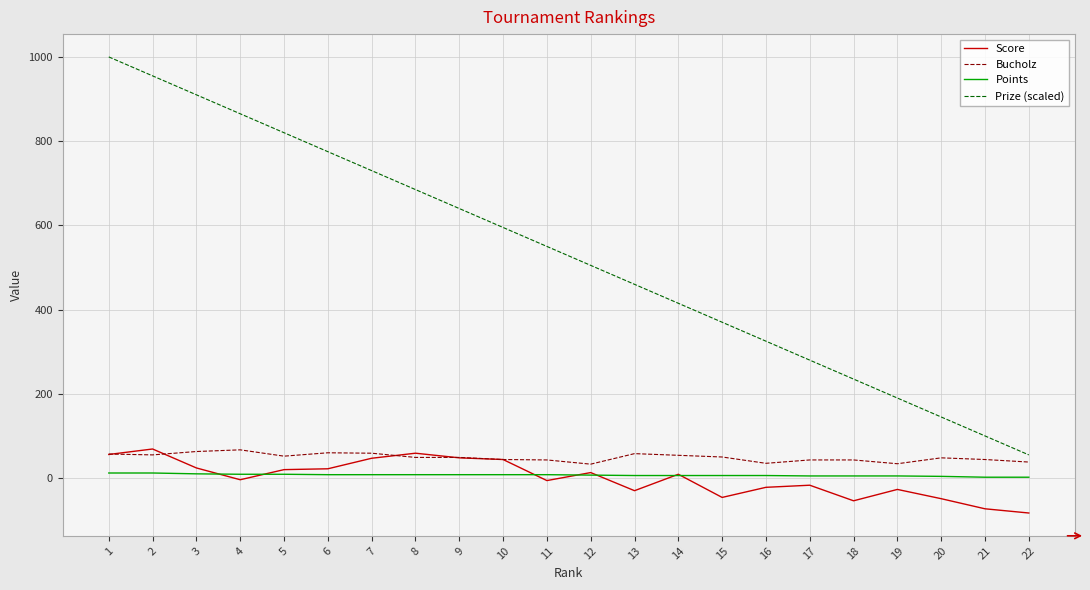

What is the minimum value shown in the chart?

-83